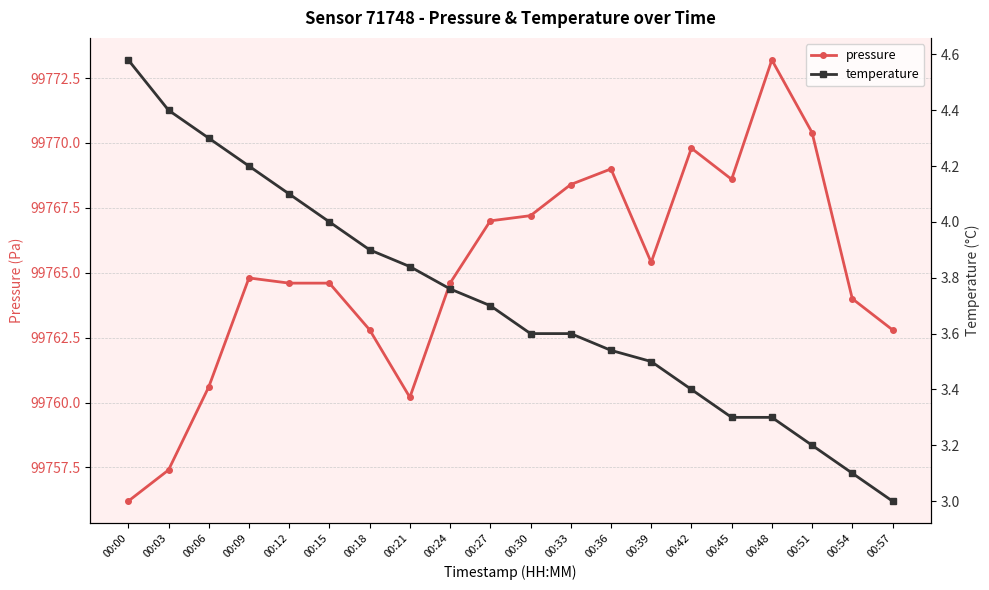

What is the sum of all pressure values?

1995301.6